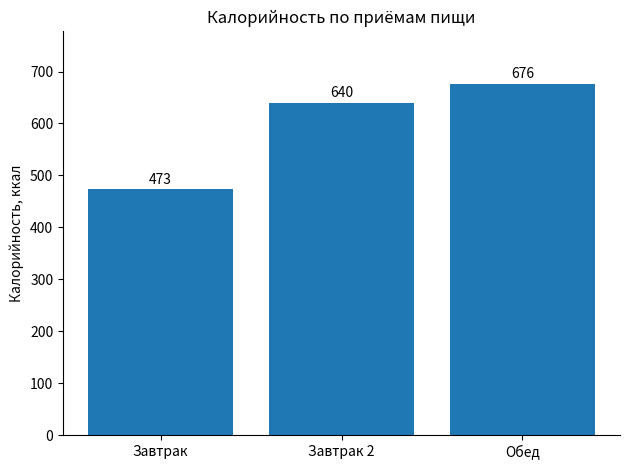

Count the number of categories in the chart.

3